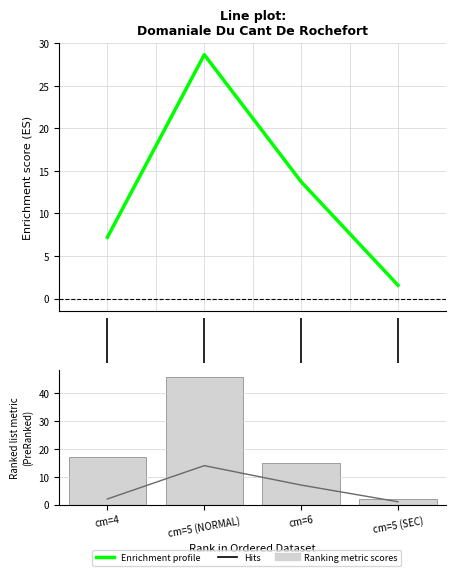

Reading left to right, extract all data points from this chart.

produit_nbre: 17.0	46.0	15.0	2.0
produit_vtrh: 2.0	14.0	7.0	1.0
produit_vtgr: 7.2	28.7	13.7	1.6